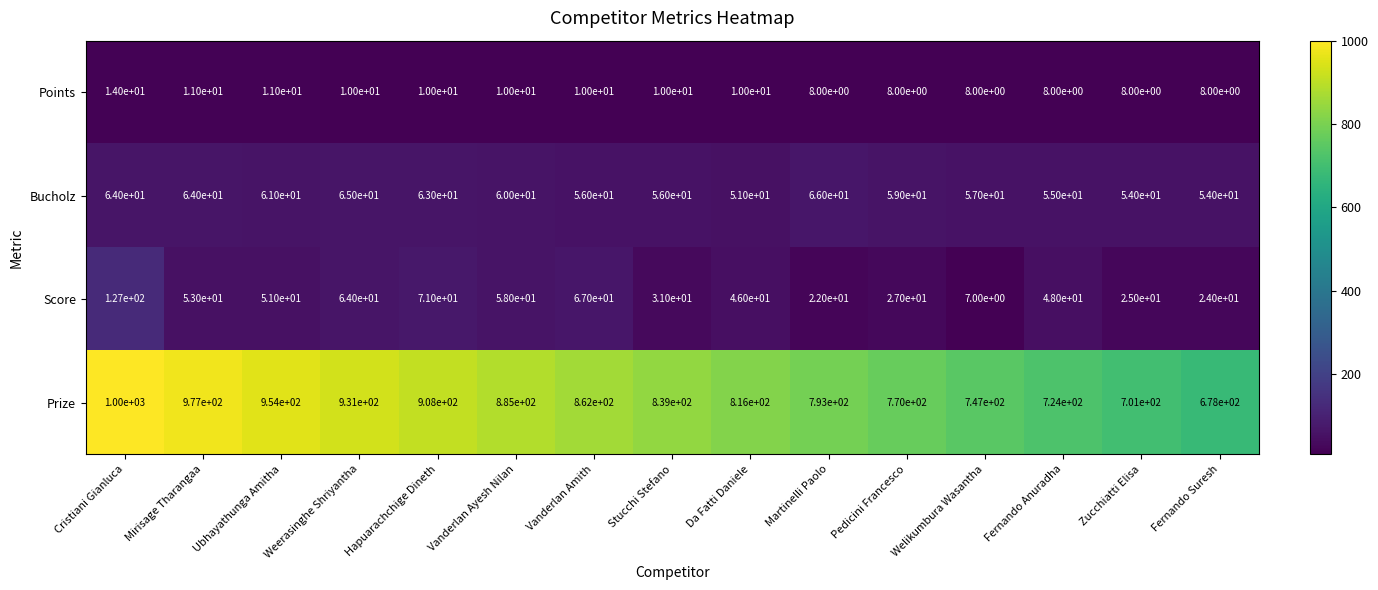

Is it true that Prize equals 724 at Fernando Anuradha?

True